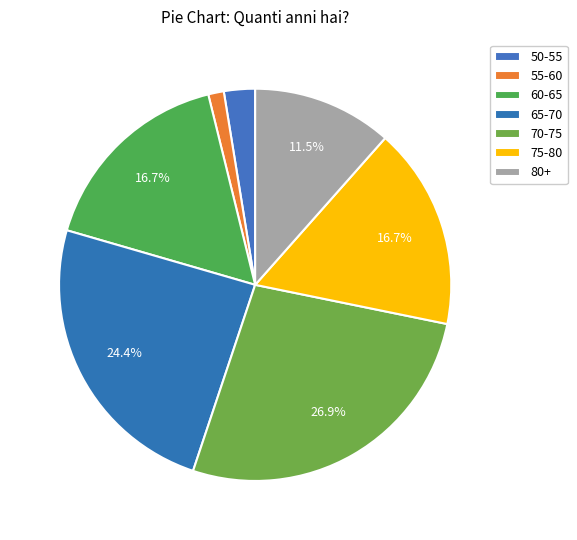

What is the change in value from 60-65 to 80+?

-4